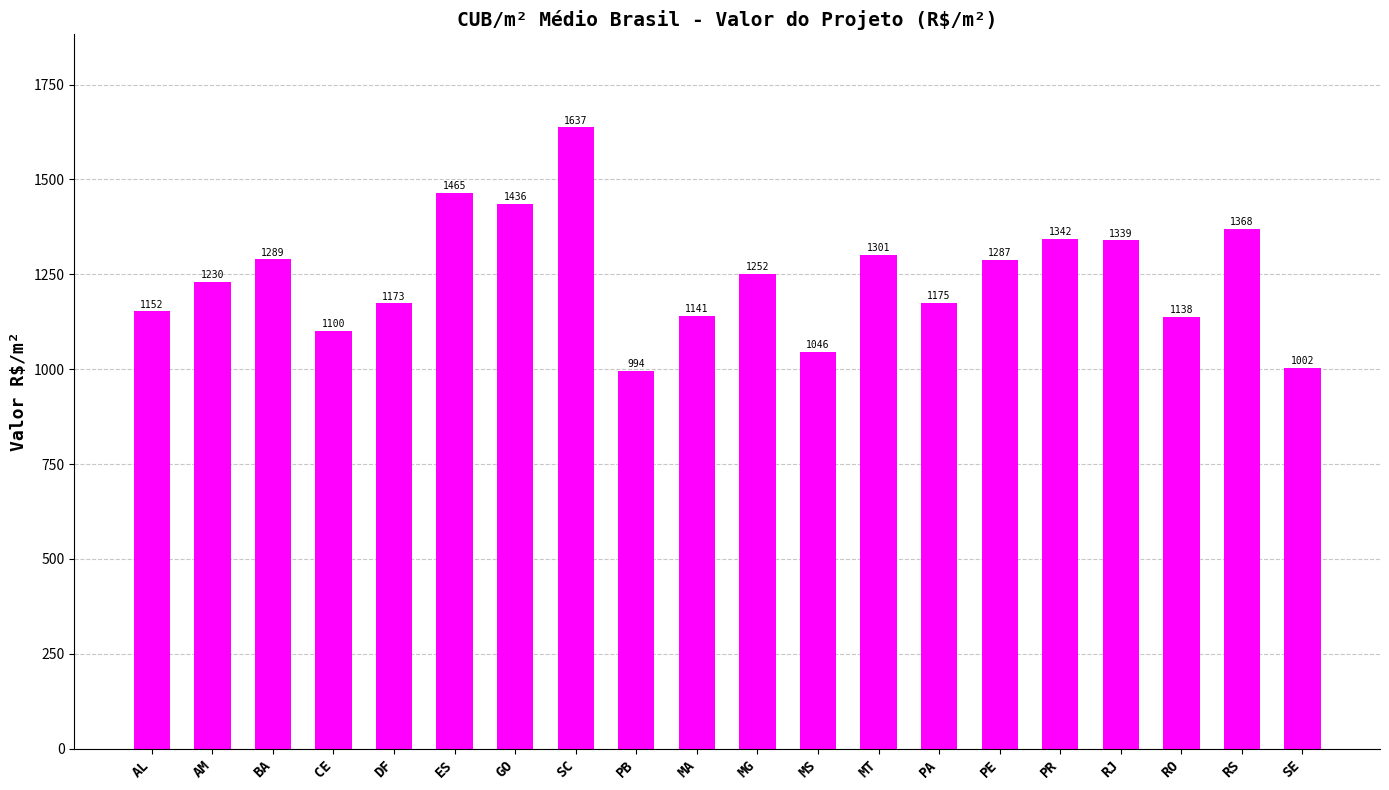

What is the sum of the values at DF and SE?

2175.4